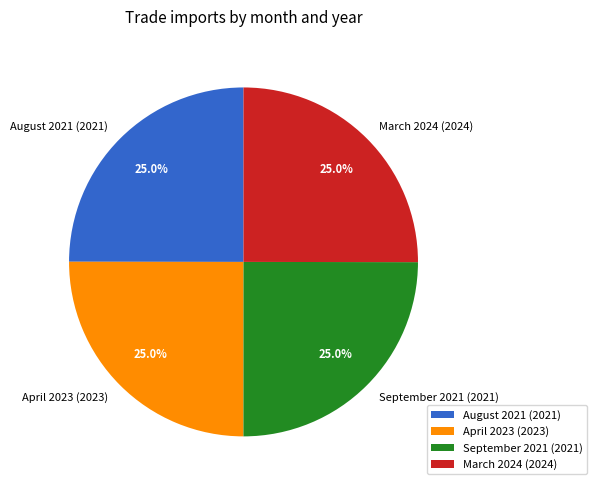

What is the ratio of the value at September 2021 (2021) to the value at August 2021 (2021)?

1.0